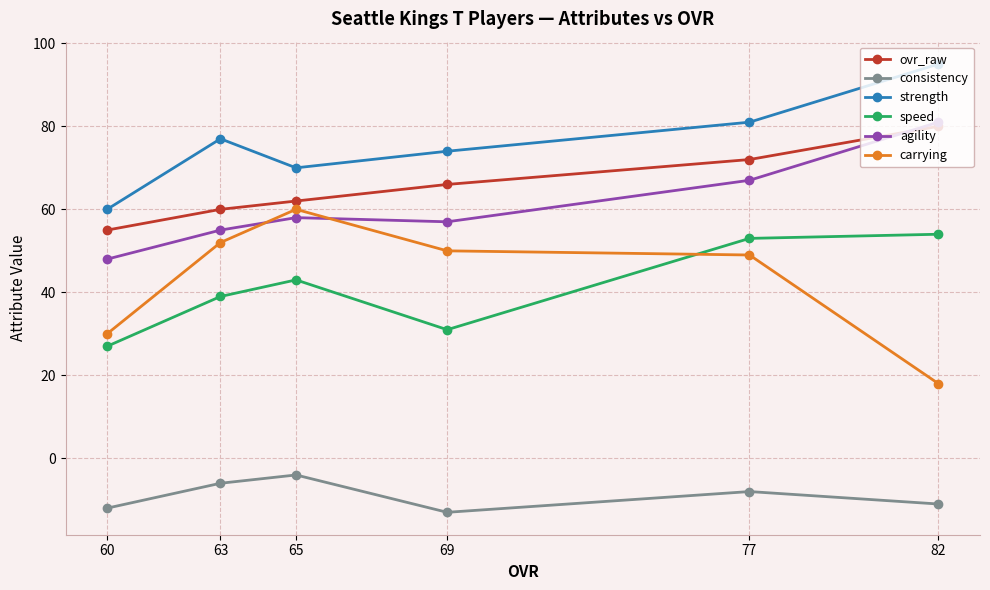

True or false: agility and strength intersect in this chart.

False